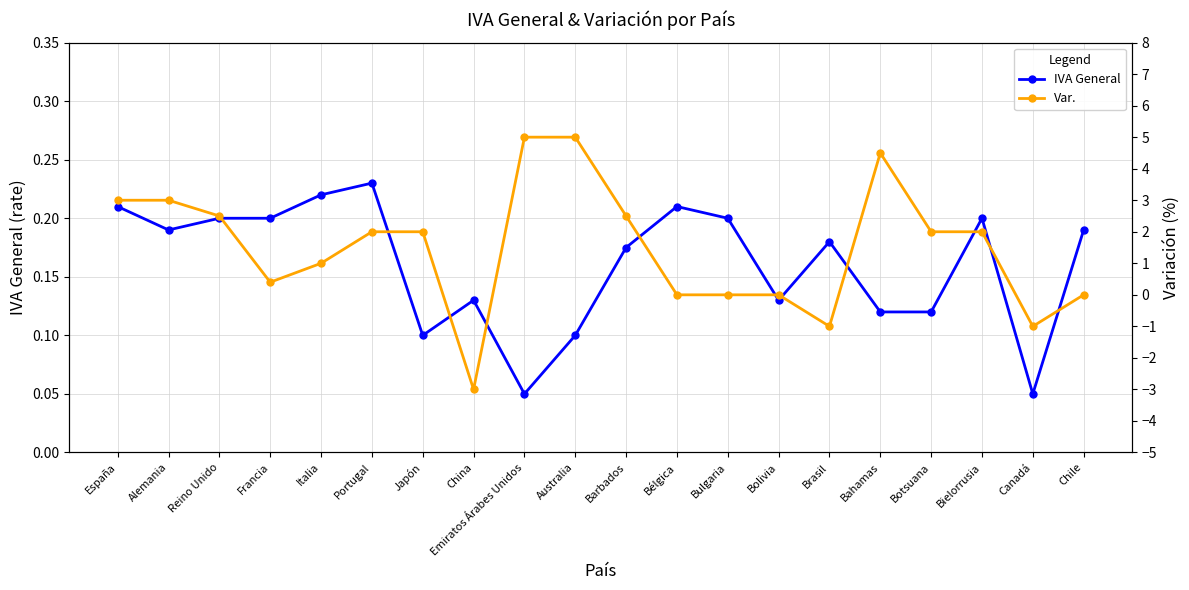

What is the difference between the second highest and minimum values in the Var. series?

8.0